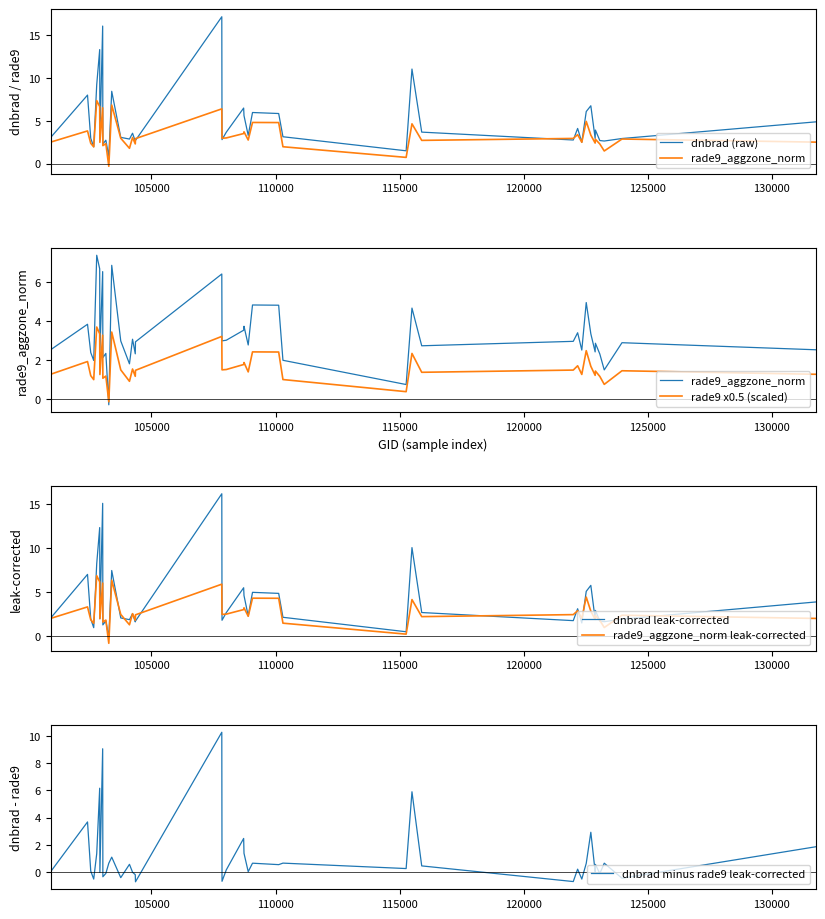

What is the minimum value for rade9_aggzone_norm leak-corrected?

-0.8